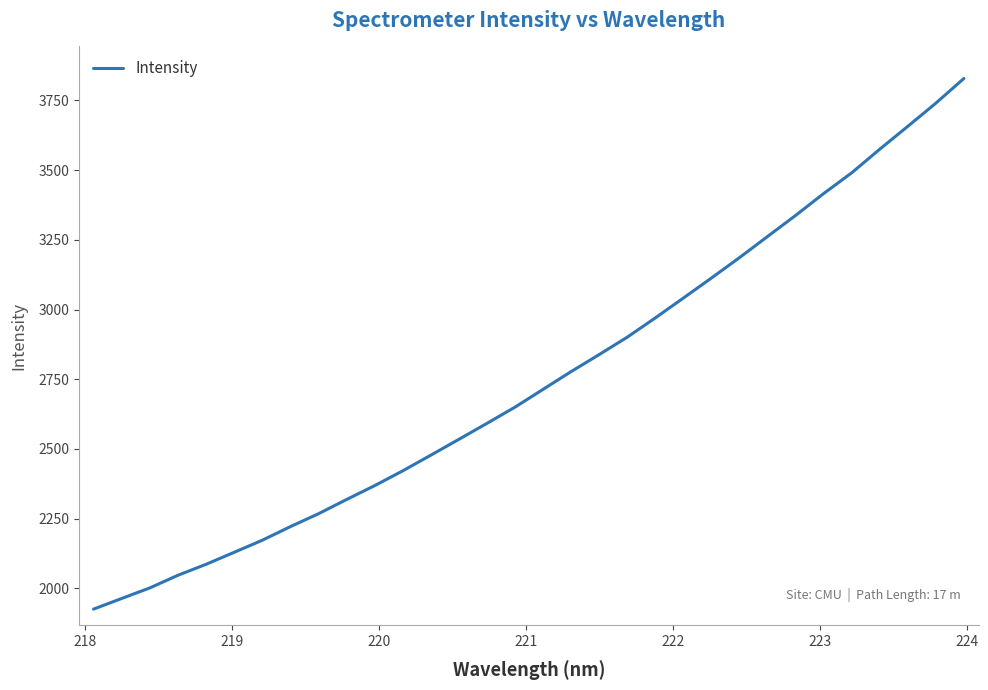

What is the difference between the maximum and minimum values?

1903.8